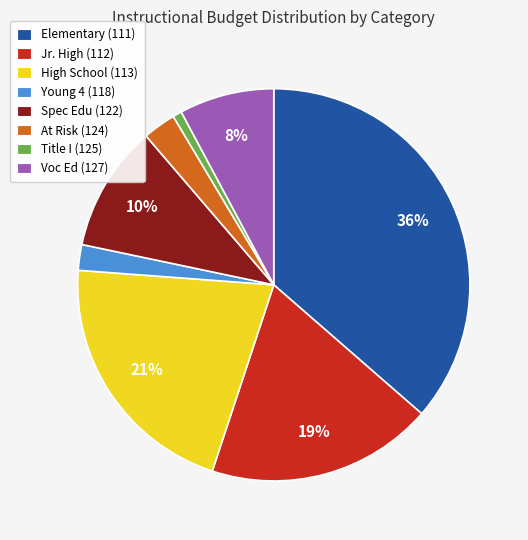

Which slice is the smallest?

Title I (125)